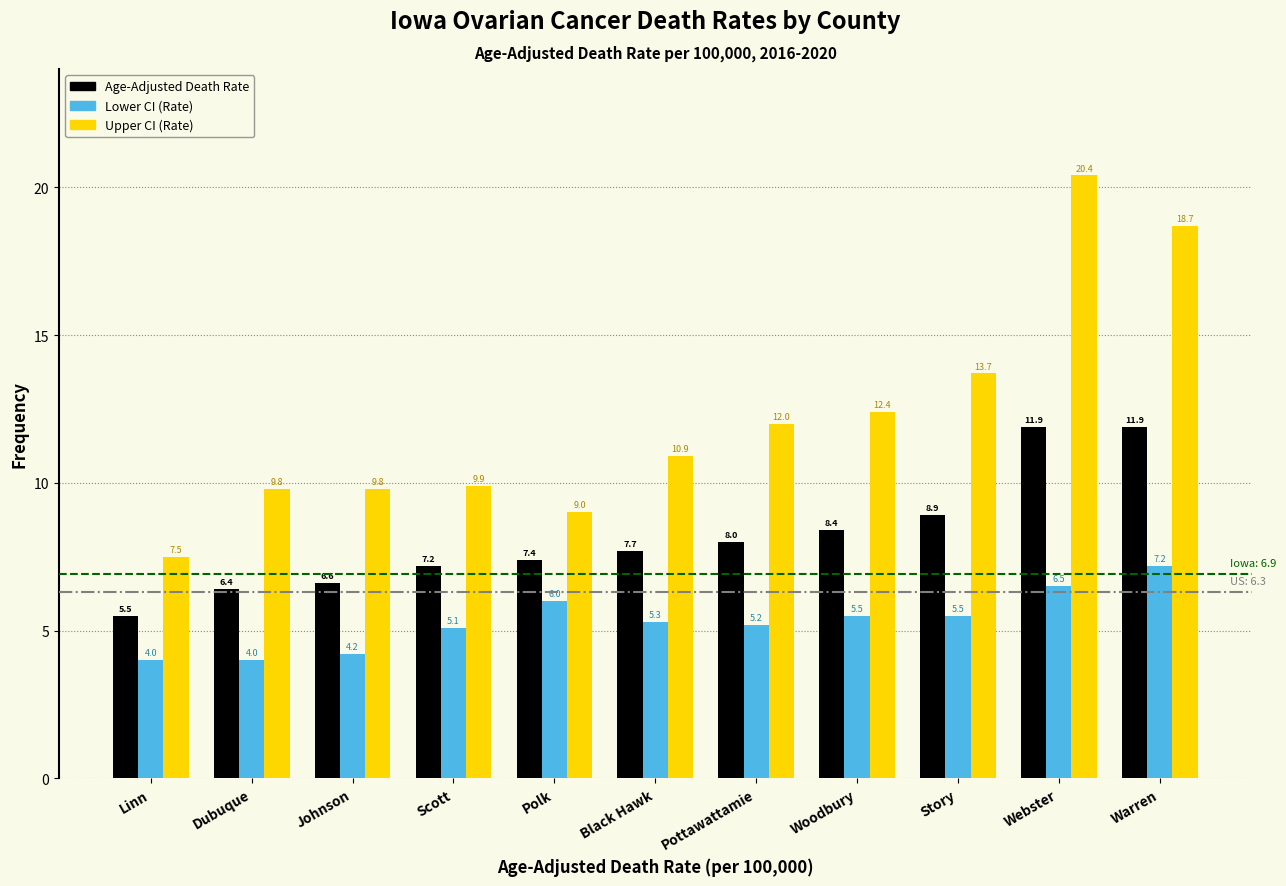

Reading left to right, list all the values displayed in this chart.

Age-Adjusted Death Rate: Linn=5.5	Dubuque=6.4	Johnson=6.6	Scott=7.2	Polk=7.4	Black Hawk=7.7	Pottawattamie=8.0	Woodbury=8.4	Story=8.9	Webster=11.9	Warren=11.9
Lower CI (Rate): Linn=4.0	Dubuque=4.0	Johnson=4.2	Scott=5.1	Polk=6.0	Black Hawk=5.3	Pottawattamie=5.2	Woodbury=5.5	Story=5.5	Webster=6.5	Warren=7.2
Upper CI (Rate): Linn=7.5	Dubuque=9.8	Johnson=9.8	Scott=9.9	Polk=9.0	Black Hawk=10.9	Pottawattamie=12.0	Woodbury=12.4	Story=13.7	Webster=20.4	Warren=18.7